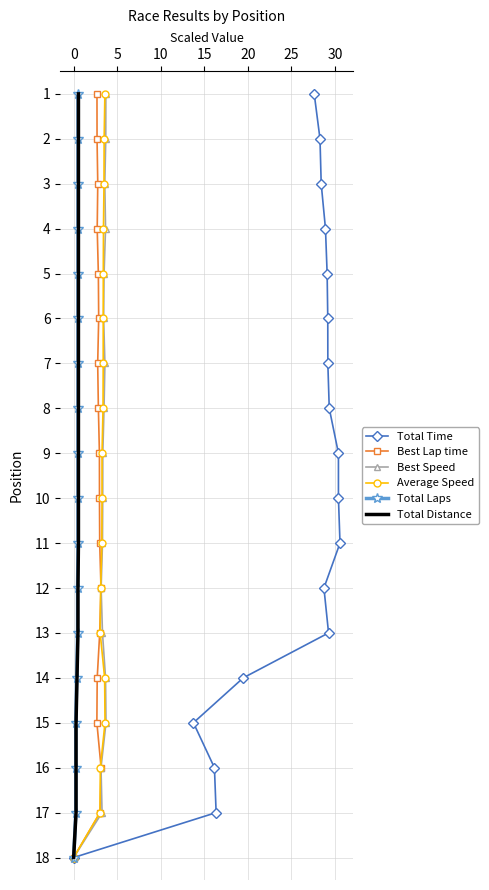

How many data points in Total Time are less than 10?

9